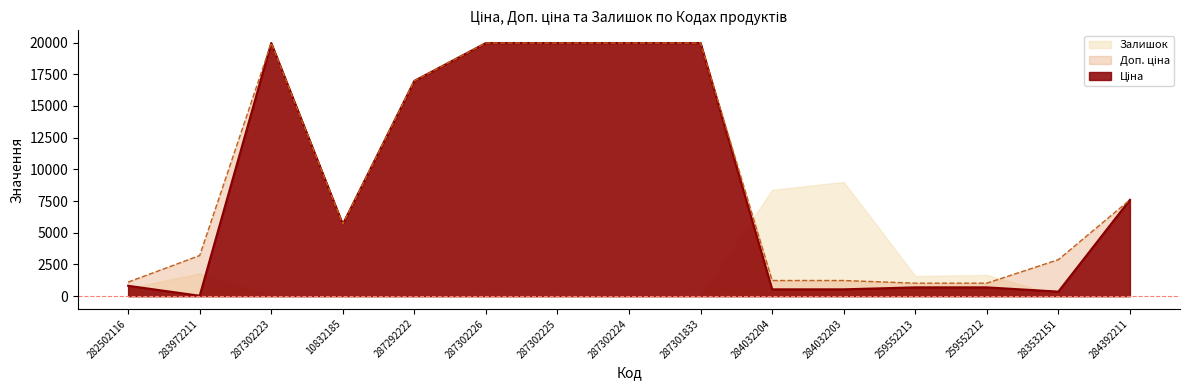

Is it true that Ціна equals 539.0 at 284032204?

True